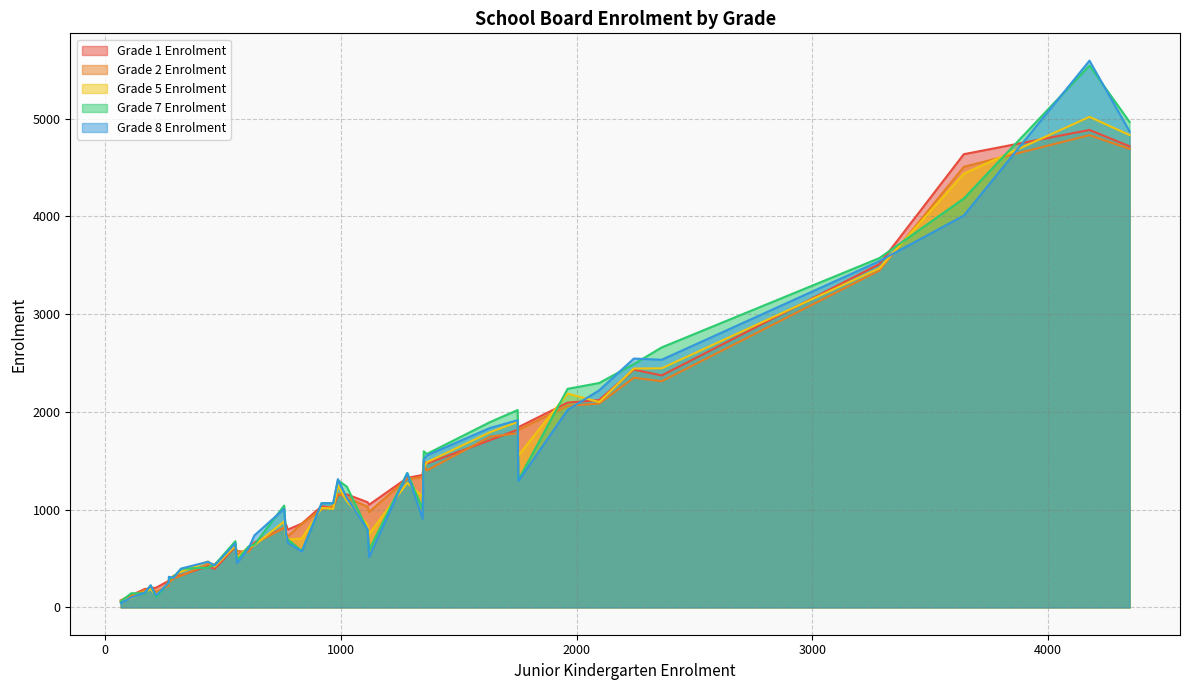

What is the sum of all Grade 5 Enrolment values?

51600